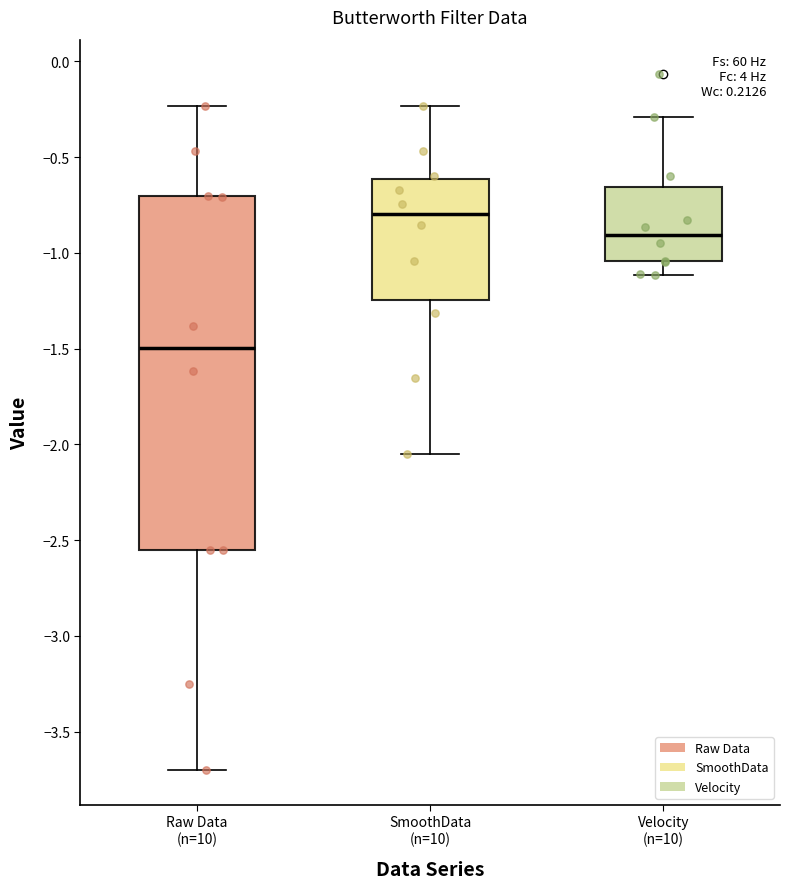

Which box has the lowest median line?

Raw Data (n=10)